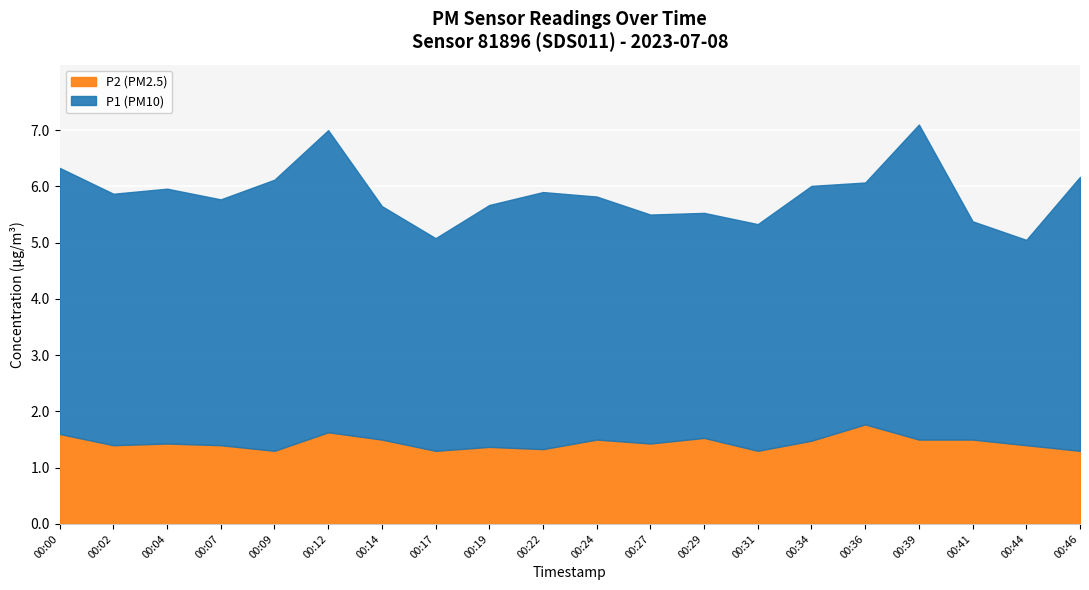

What is the difference between the maximum and minimum values in the P2 series?

0.5